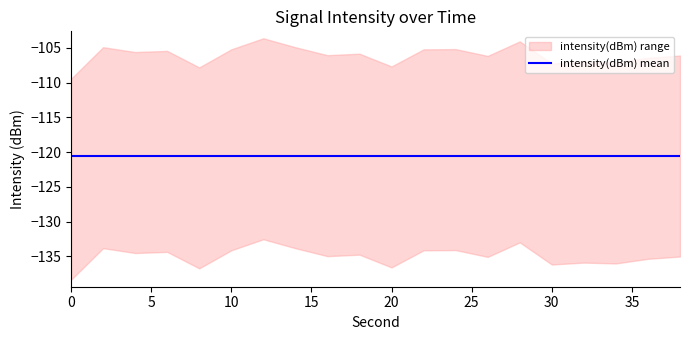

Where is the first local maximum?

2